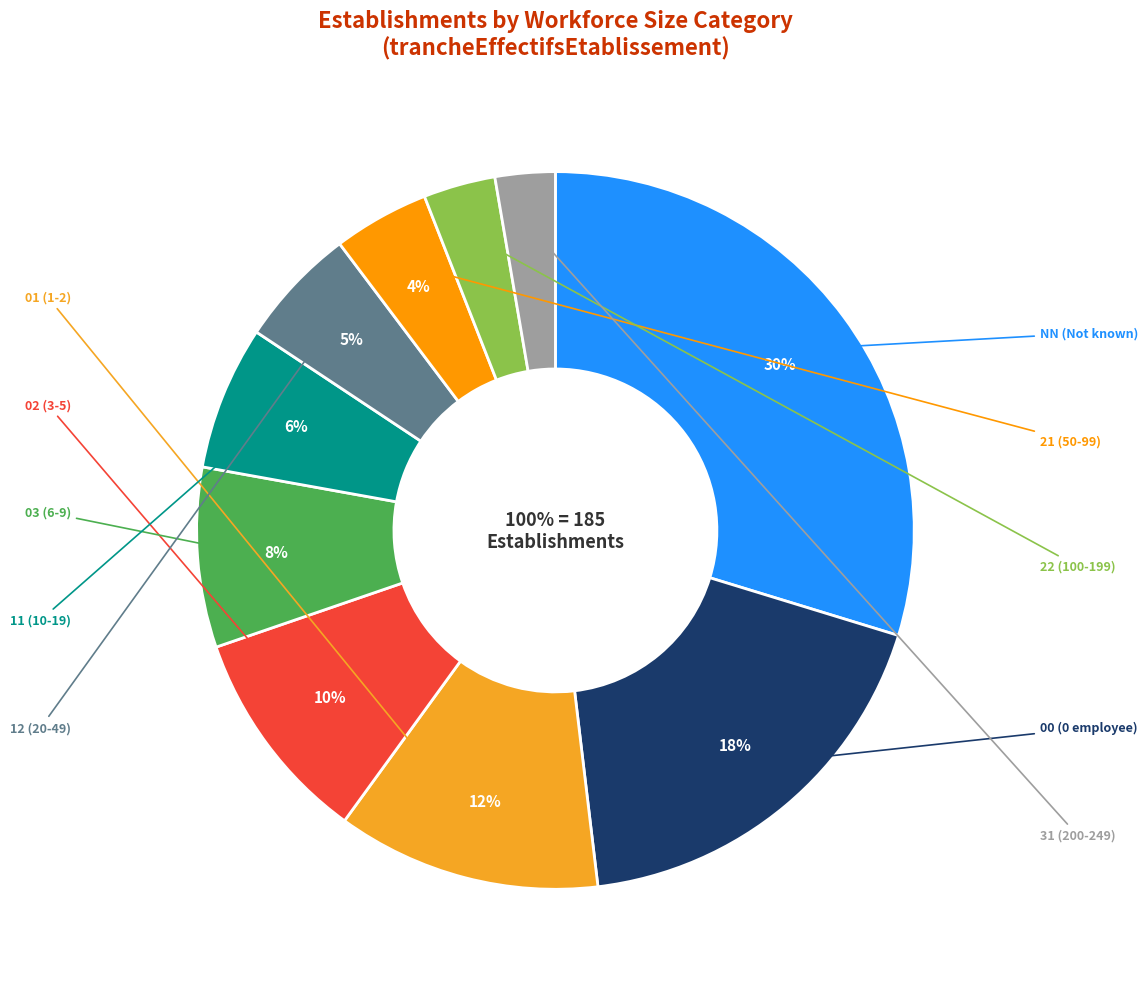

Does any single category account for the majority?

No